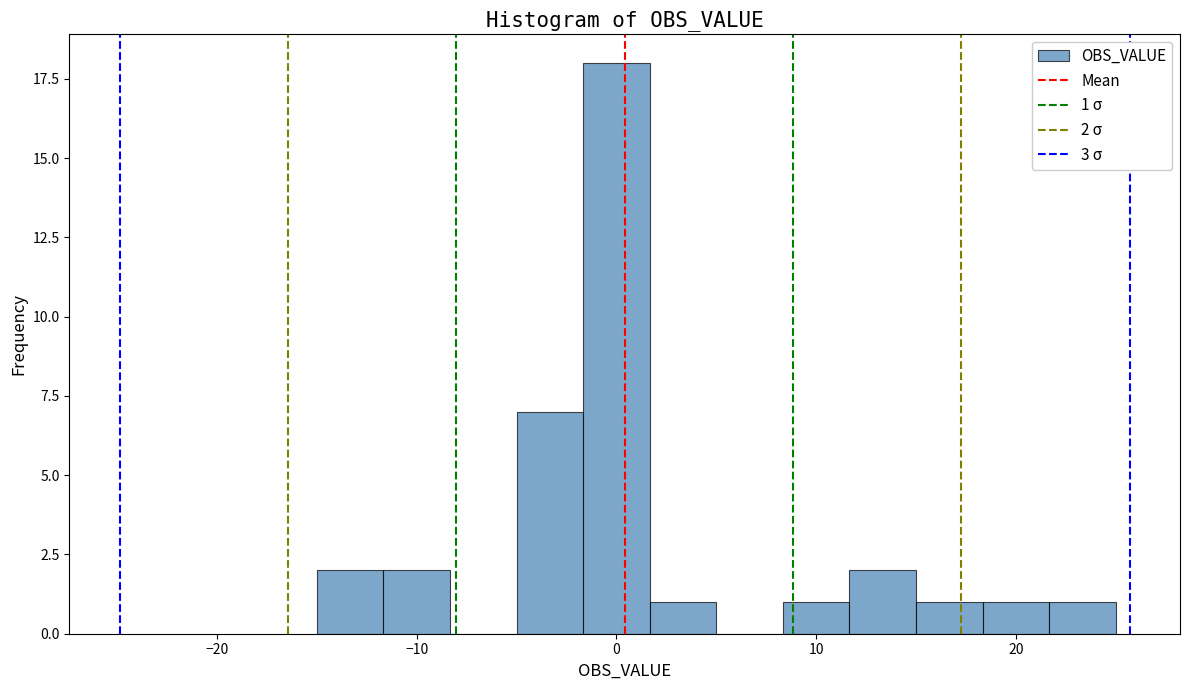

Read against the x-axis, roughly where is the centre of the tallest bar?

0